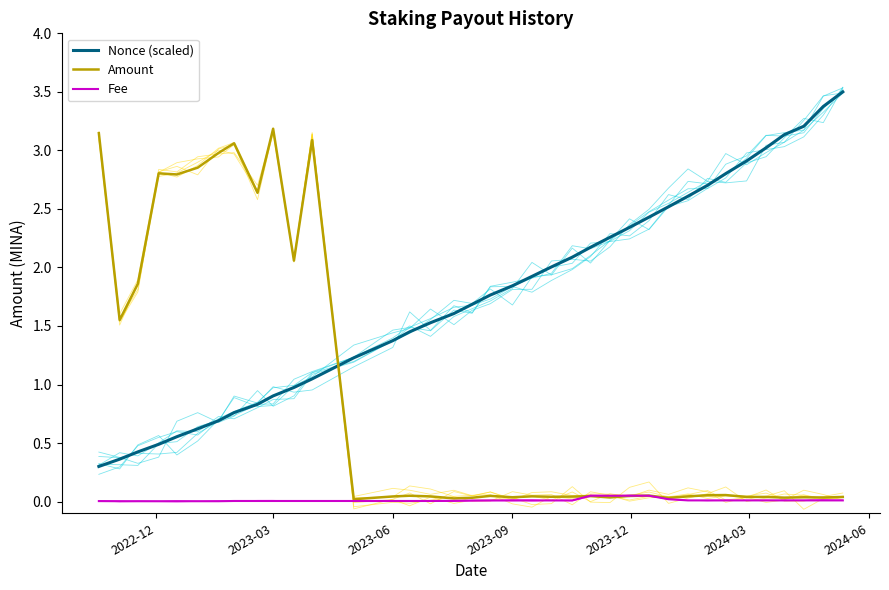

True or false: Amount and Nonce (scaled) intersect in this chart.

True